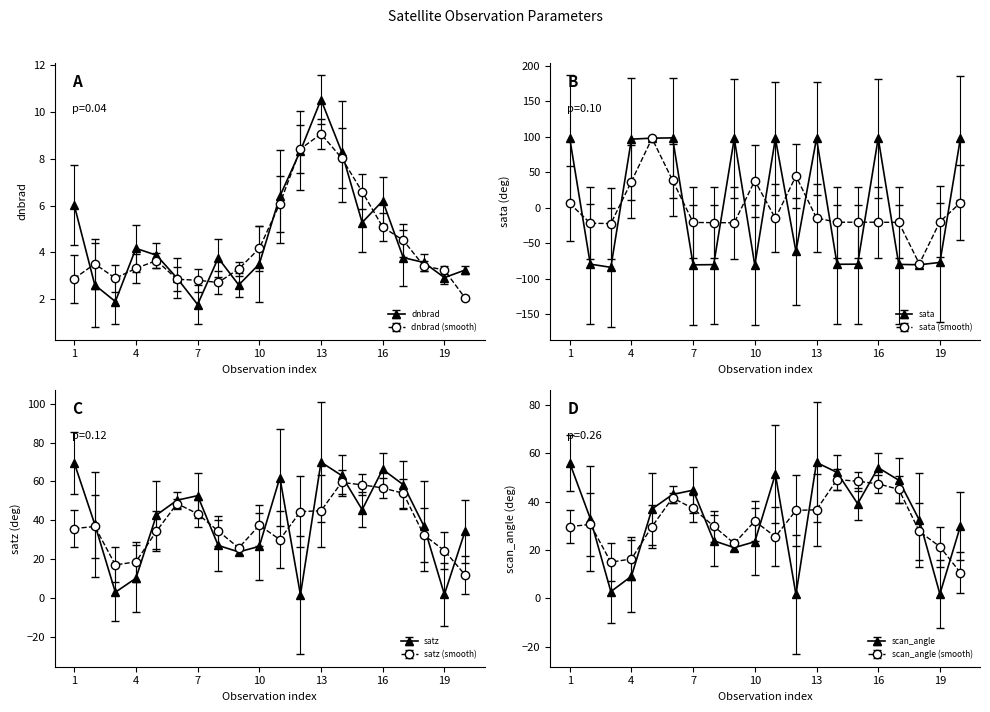

Where is the first local maximum for satz?

7